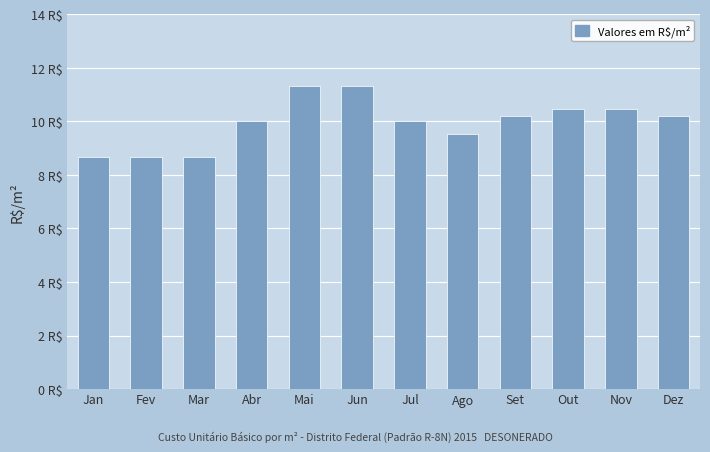

Reading right to left, transcribe all the data shown in this chart.

10.2	10.5	10.5	10.2	9.5	10.0	11.3	11.3	10.0	8.7	8.7	8.7